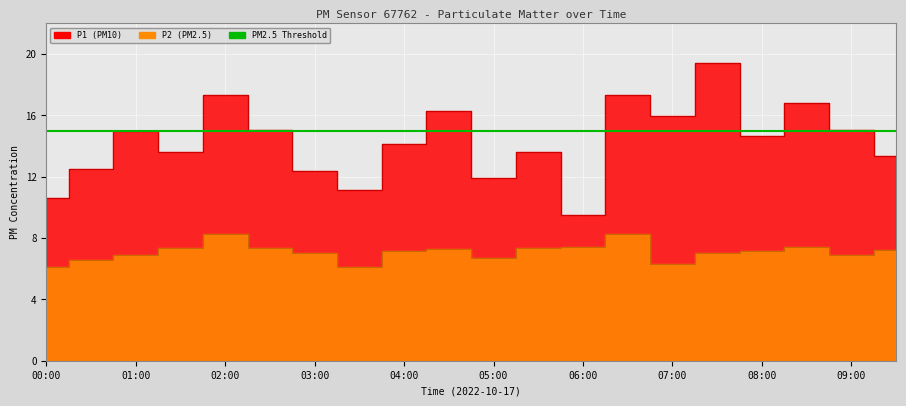

Rank the series at 07:30 from lowest to highest value.

P2, P1